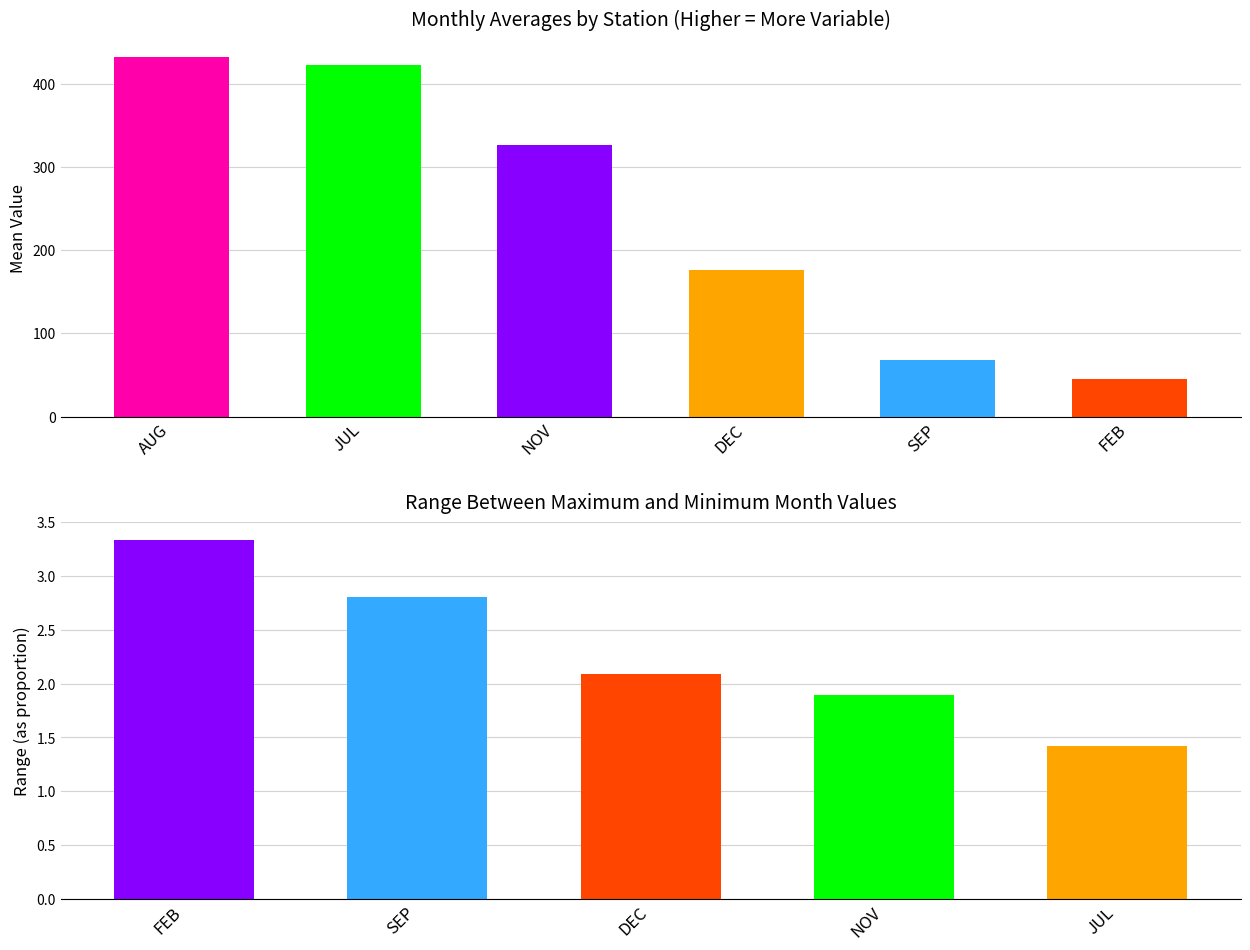

What is the difference between the maximum and minimum values in the NOV series?

619